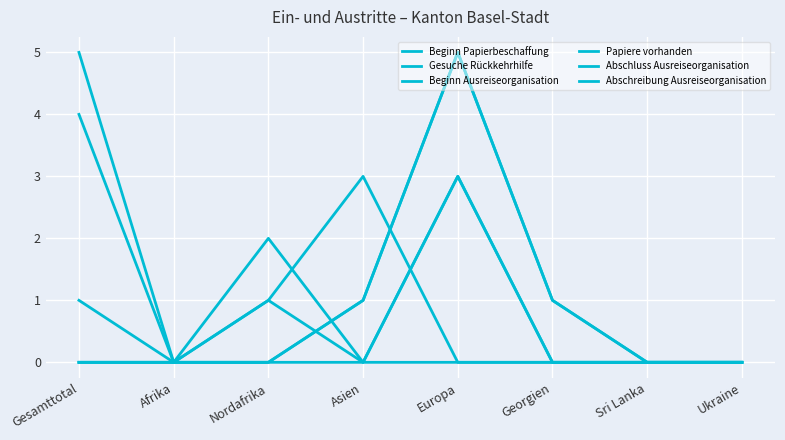

Does the chart display data point markers on the line(s)?

No